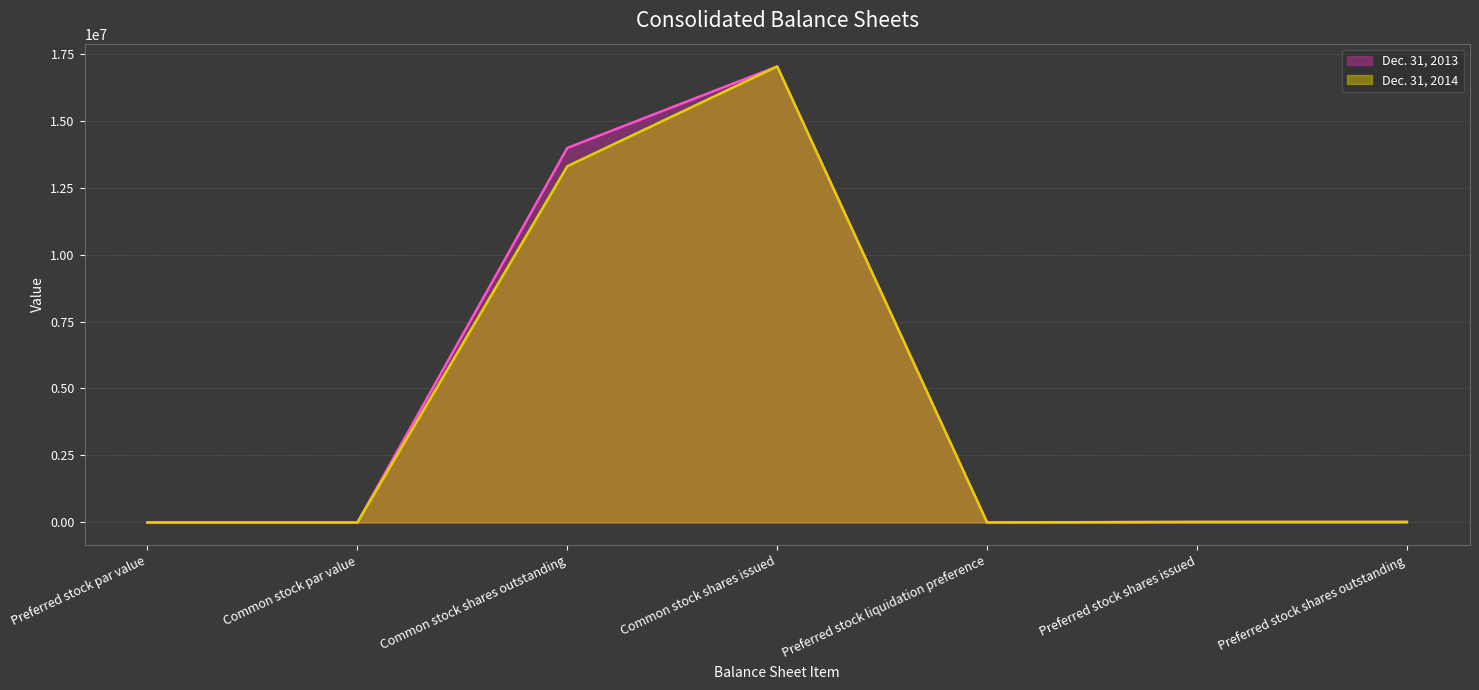

The Dec. 31, 2014 series shows 20000 at Preferred stock shares issued. True or false?

True